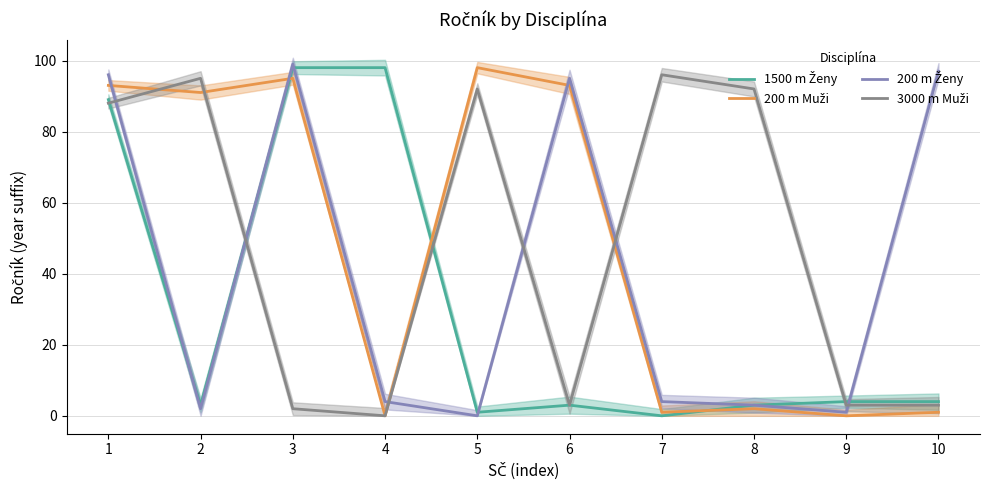

After their last crossing, which series has the higher values: 1500 m Ženy or 3000 m Muži?

1500 m Ženy